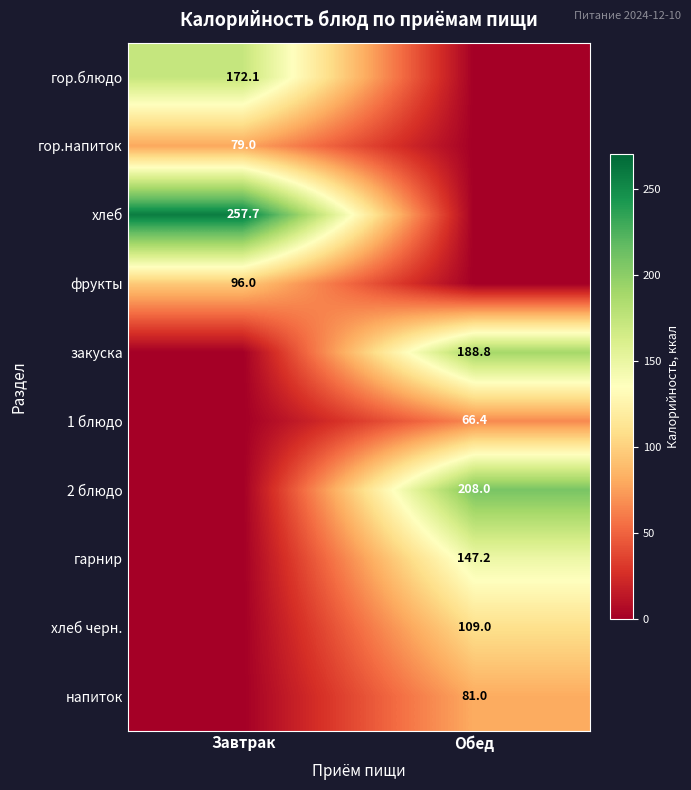

Is the value of гарнир at Обед greater than the value of 2 блюдо at Обед?

No